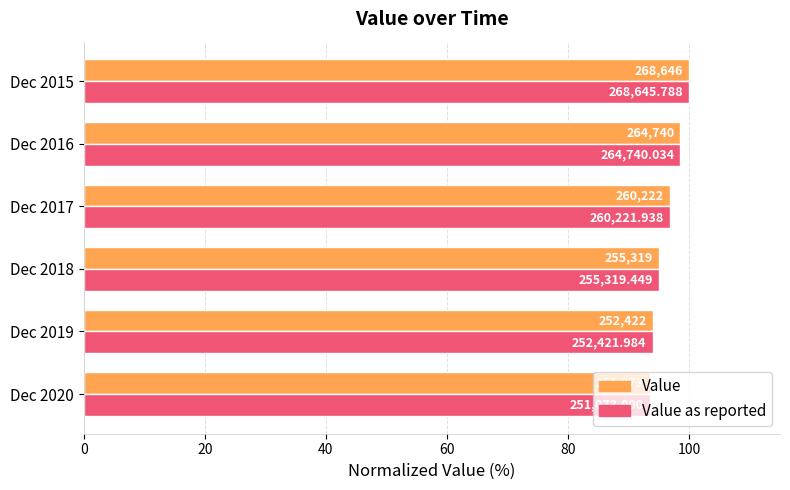

Which series has the widest spread of values?

Value